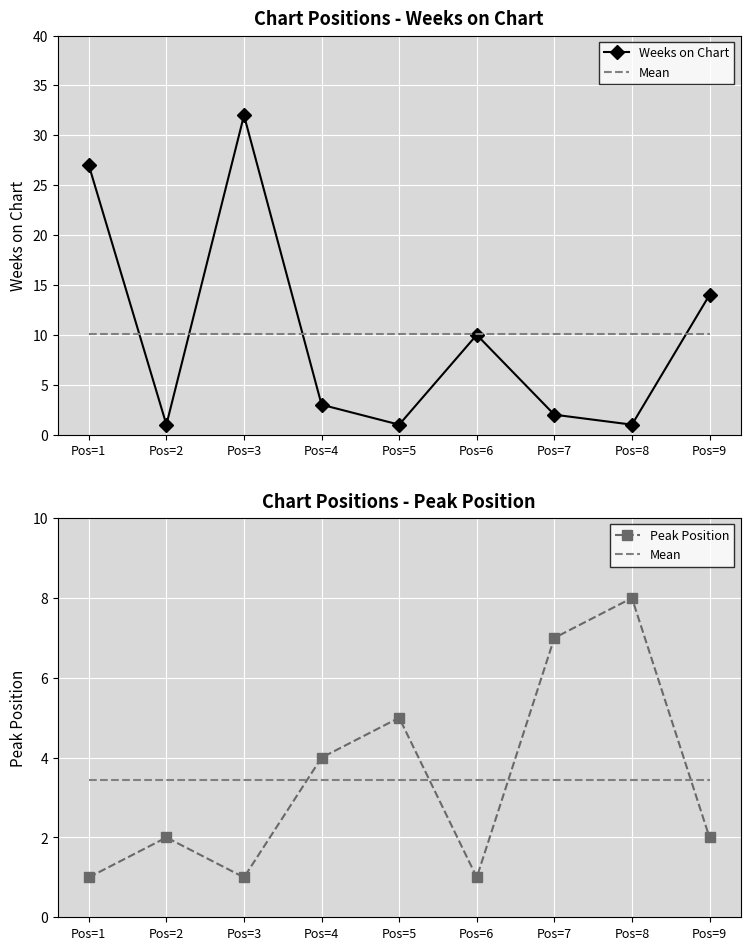

Which series has the largest range (max minus min)?

Weeks on Chart